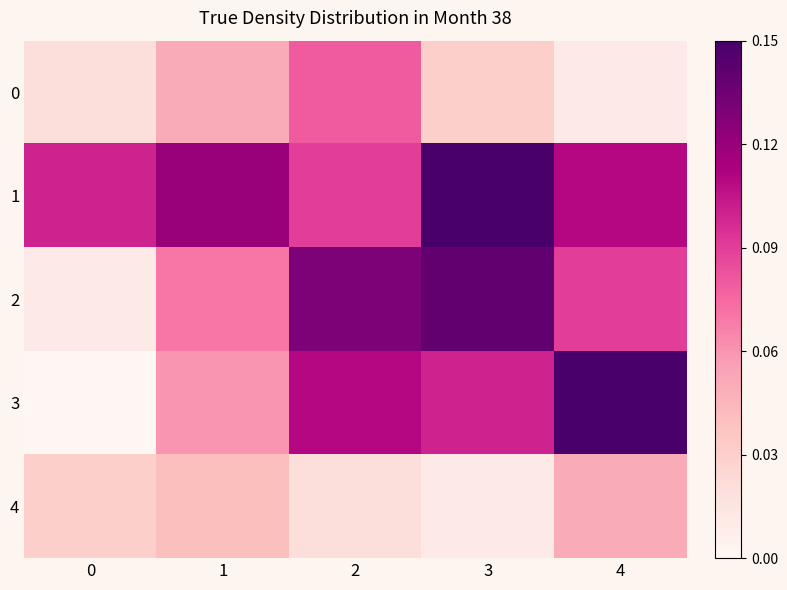

At which category does the chart reach its peak across all series?

3